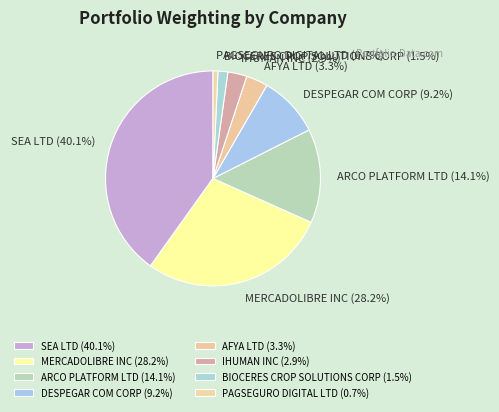

Is it true that MERCADOLIBRE INC is 41% of the pie?

False